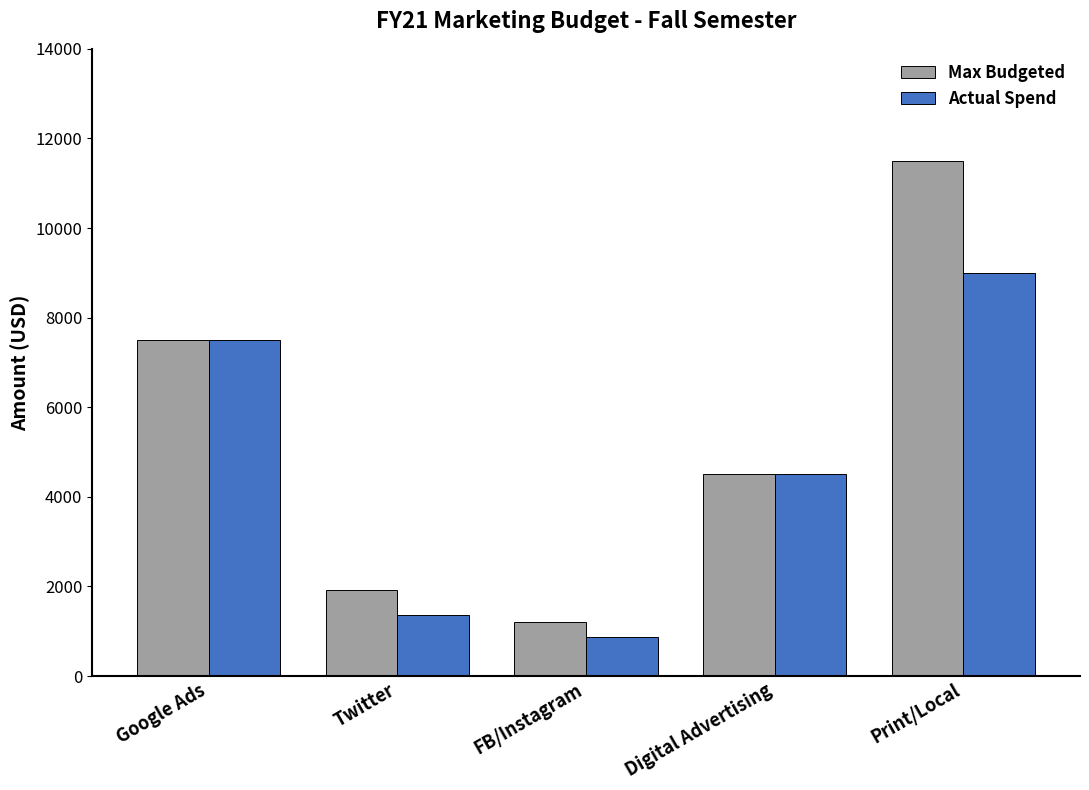

True or false: Actual Spend has a value of 1388 at FB/Instagram.

False